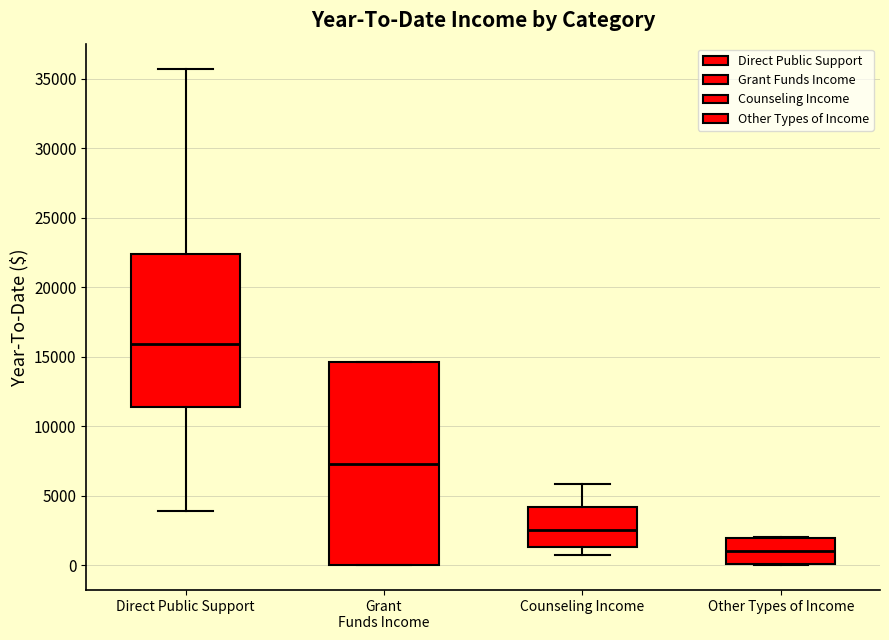

Reading left to right, read every box against the y-axis: the position of its median line, the range the box covers, and the ends of its whiskers. The values are not printed on the chart, so give them approximately, as read against the axis.

Direct Public Support: median 16000, box 11500 to 22500, whiskers 4000 to 35500
Grant Funds Income: median 7500, box 0 to 14500, whiskers 0 to 14500
Counseling Income: median 2500, box 1500 to 4000, whiskers 1000 to 6000
Other Types of Income: median 1000, box 0 to 2000, whiskers 0 to 2000